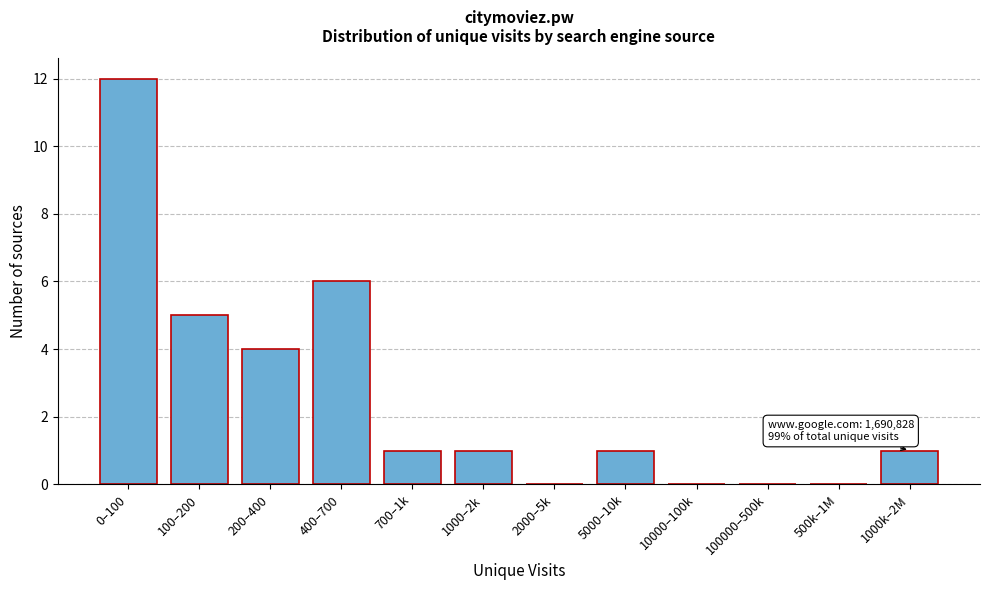

Reading left to right, list all the values displayed in this chart.

0–100=12	100–200=5	200–400=4	400–700=6	700–1k=1	1000–2k=1	2000–5k=0	5000–10k=1	10000–100k=0	100000–500k=0	500k–1M=0	1000k–2M=1